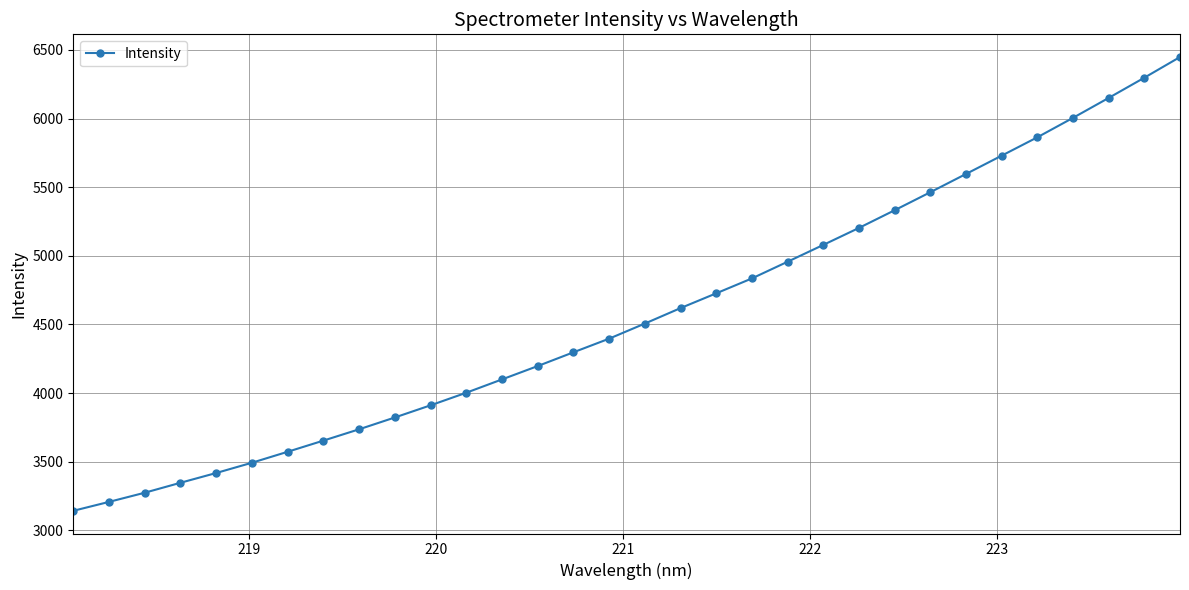

How many distinct data groups are displayed?

1